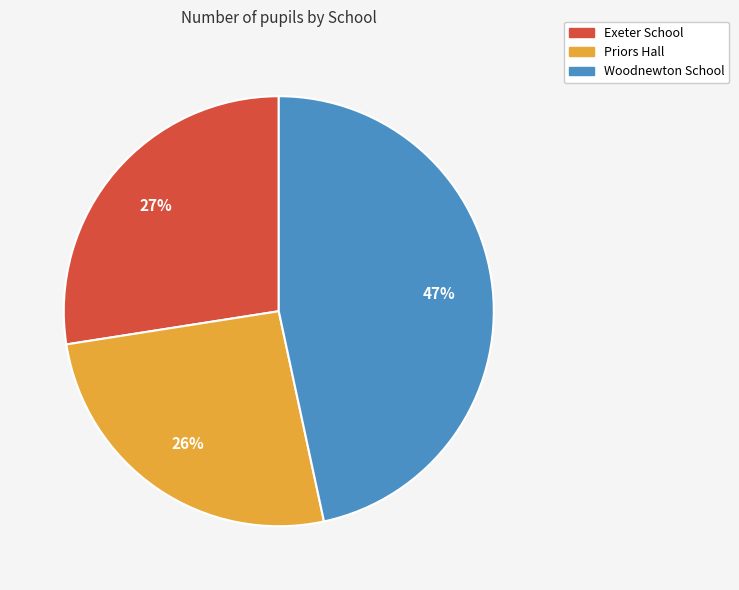

How many slices are in this pie chart?

3